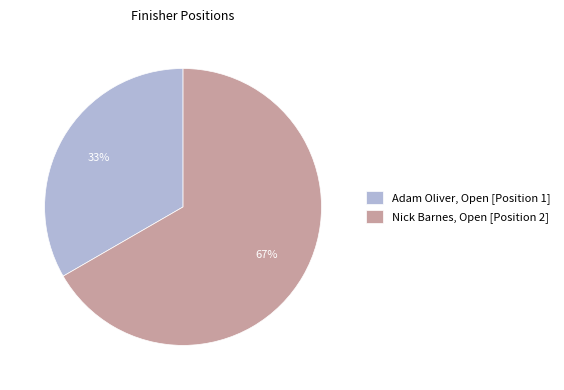

Is Nick Barnes, Open [Position 2] the majority of the pie?

Yes